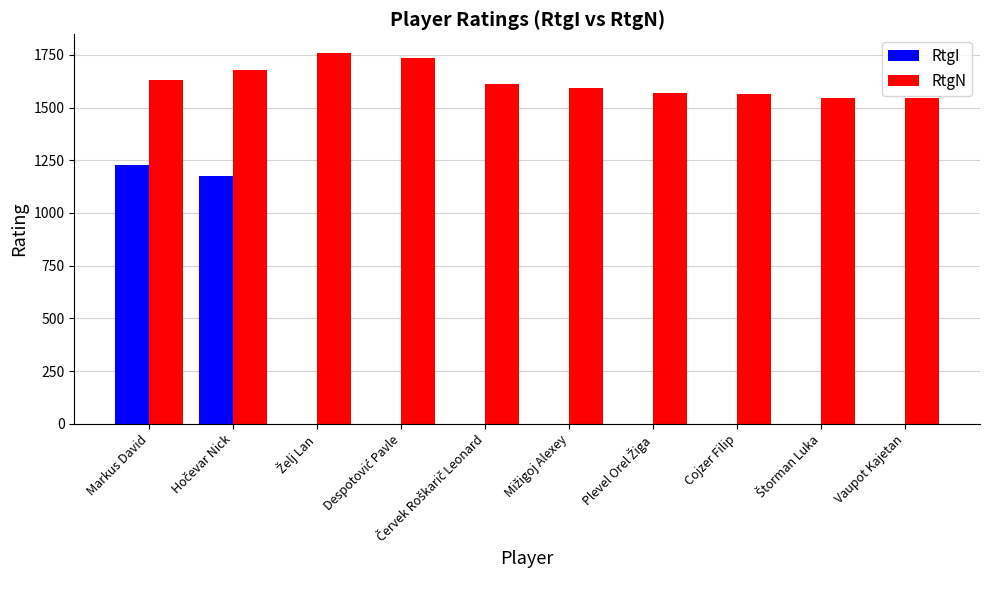

What is the sum of all RtgN values?

16239